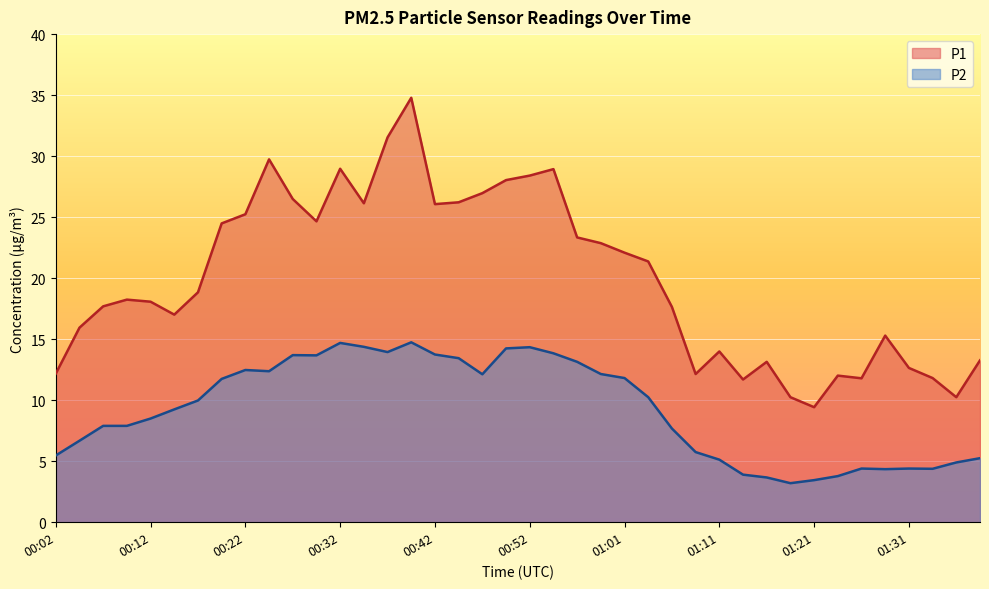

Rank the categories by P2 value from highest to lowest.

00:39, 00:32, 00:34, 00:52, 00:49, 00:37, 00:54, 00:42, 00:27, 00:29, 00:44, 00:56, 00:22, 00:24, 00:59, 00:47, 01:01, 00:19, 01:04, 00:17, 00:15, 00:12, 00:07, 00:09, 01:06, 00:04, 01:09, 00:02, 01:38, 01:11, 01:36, 01:26, 01:31, 01:33, 01:28, 01:14, 01:23, 01:16, 01:21, 01:18